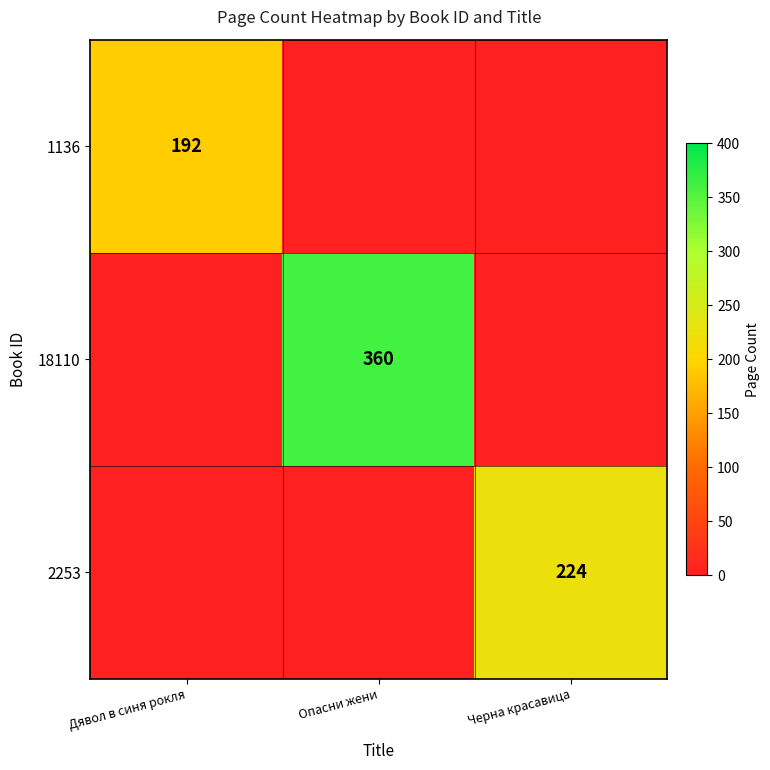

Is it true that 2253 equals 110 at Черна красавица?

False